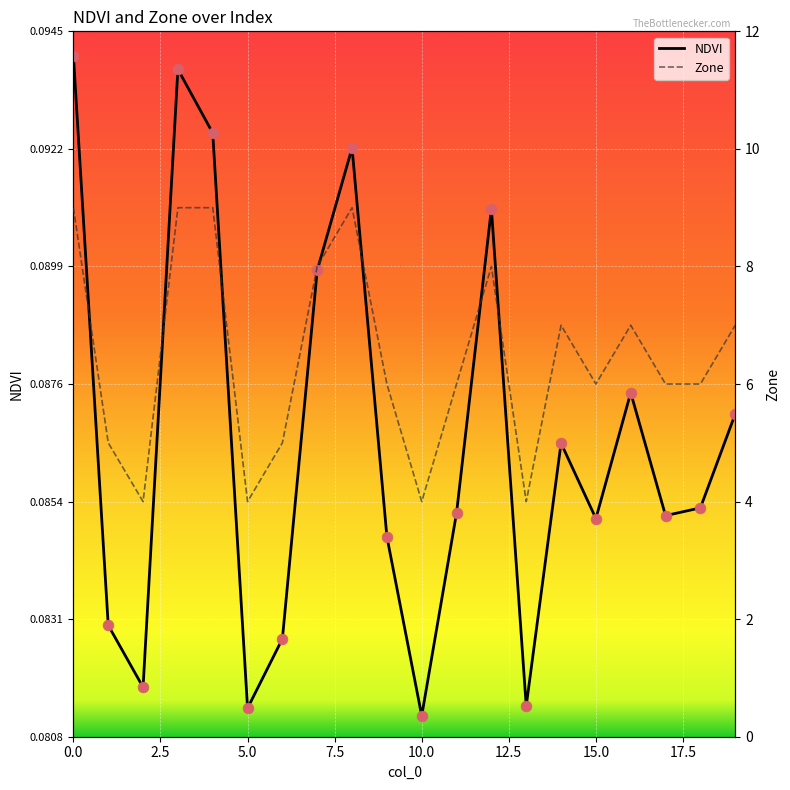

Which series contains the highest Y value?

Zone